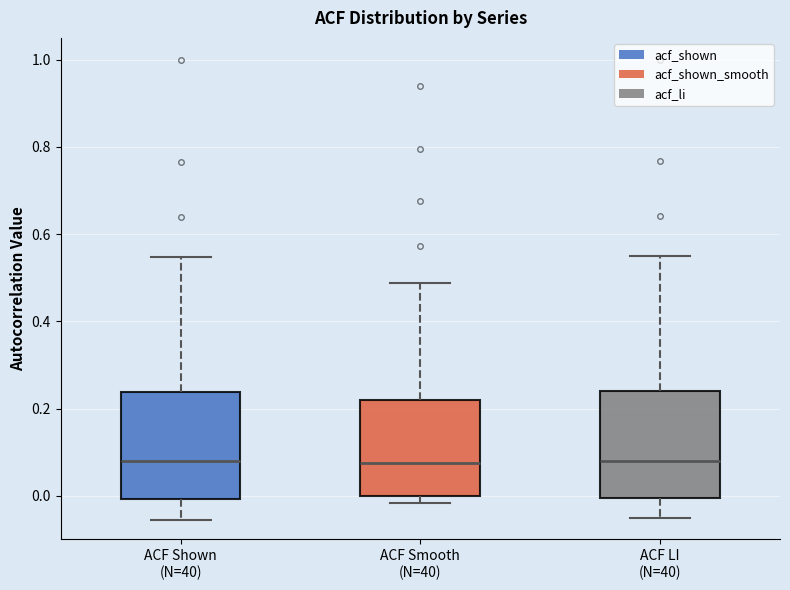

Reading left to right, read every box against the y-axis: the position of its median line, the range the box covers, and the ends of its whiskers. The values are not printed on the chart, so give them approximately, as read against the axis.

ACF Shown (N=40): median 0.08, box 0.00 to 0.24, whiskers -0.06 to 0.54
ACF Smooth (N=40): median 0.08, box 0.00 to 0.22, whiskers -0.02 to 0.48
ACF LI (N=40): median 0.08, box 0.00 to 0.24, whiskers -0.04 to 0.56